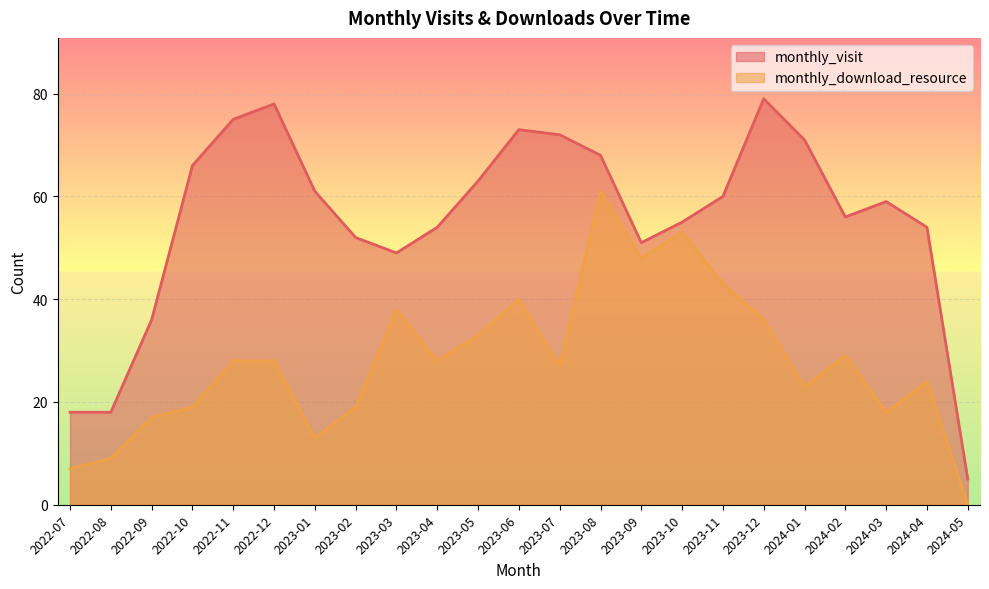

What value does the monthly_visit series have at 2022-10, to the nearest 10?

70